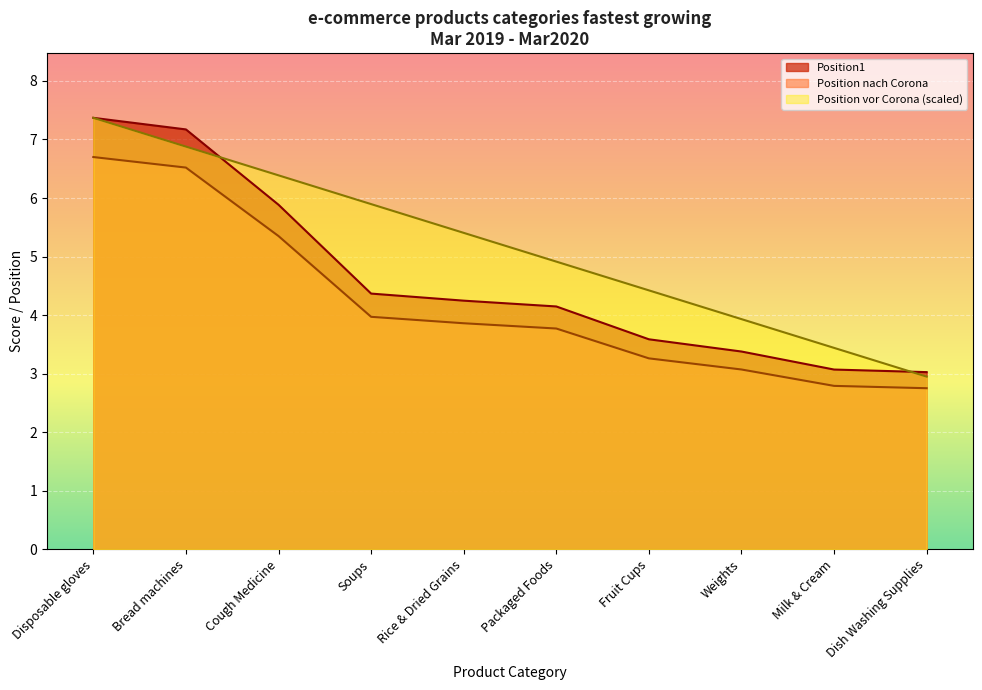

What is the total value across all series at Packaged Foods?

12.8